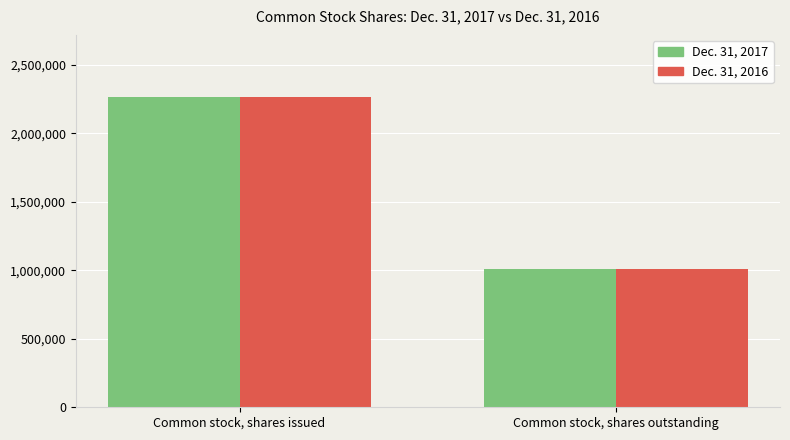

List the labels in order of Dec. 31, 2016 value, largest first.

Common stock, shares issued, Common stock, shares outstanding